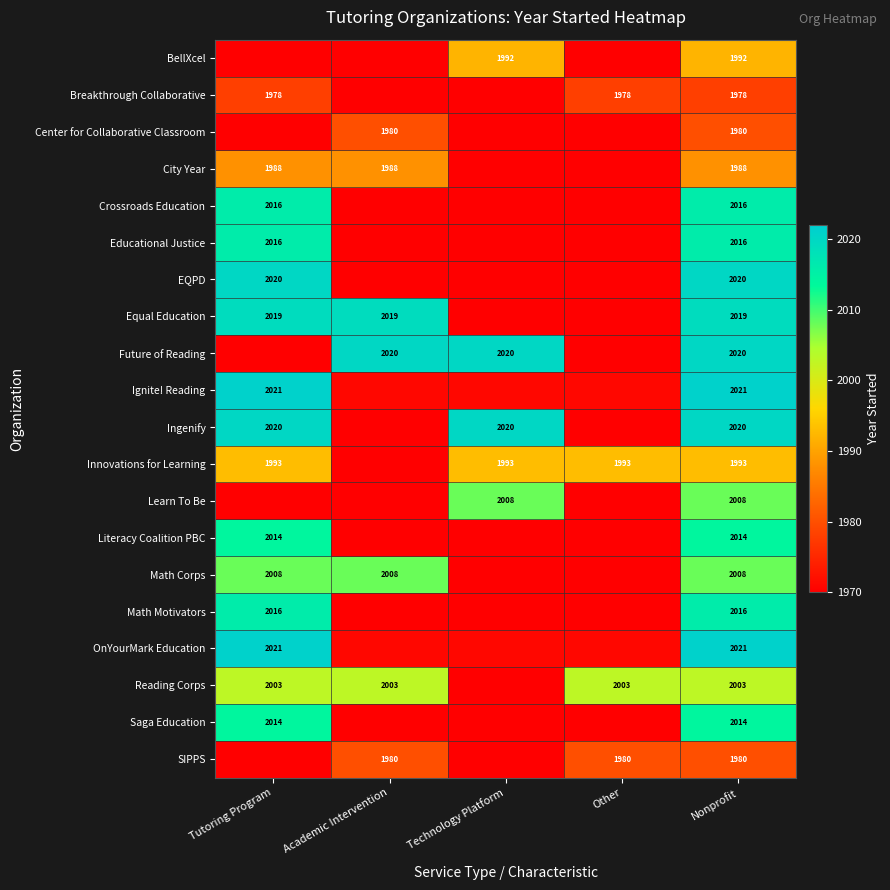

What is the difference between the highest and lowest values at Other?

73